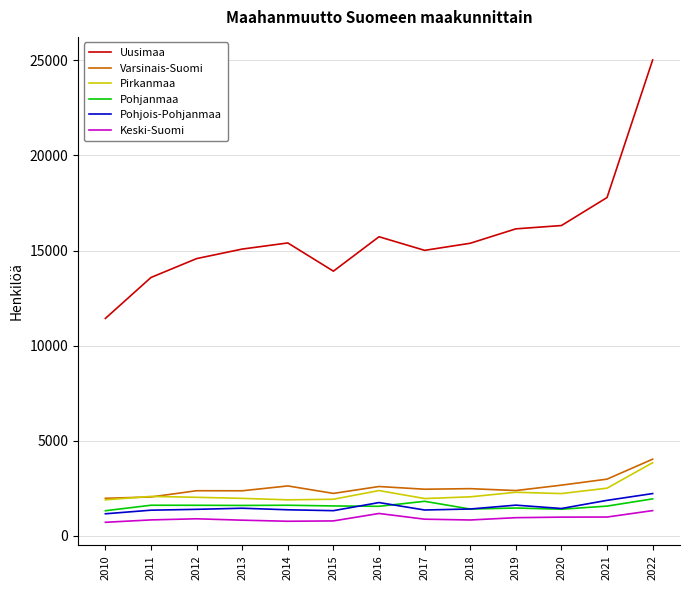

Where is Uusimaa nearest to the value 18226?

2021